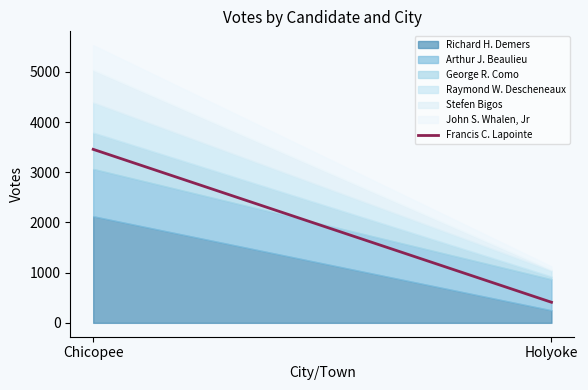

What is the maximum value shown in the chart?

3456